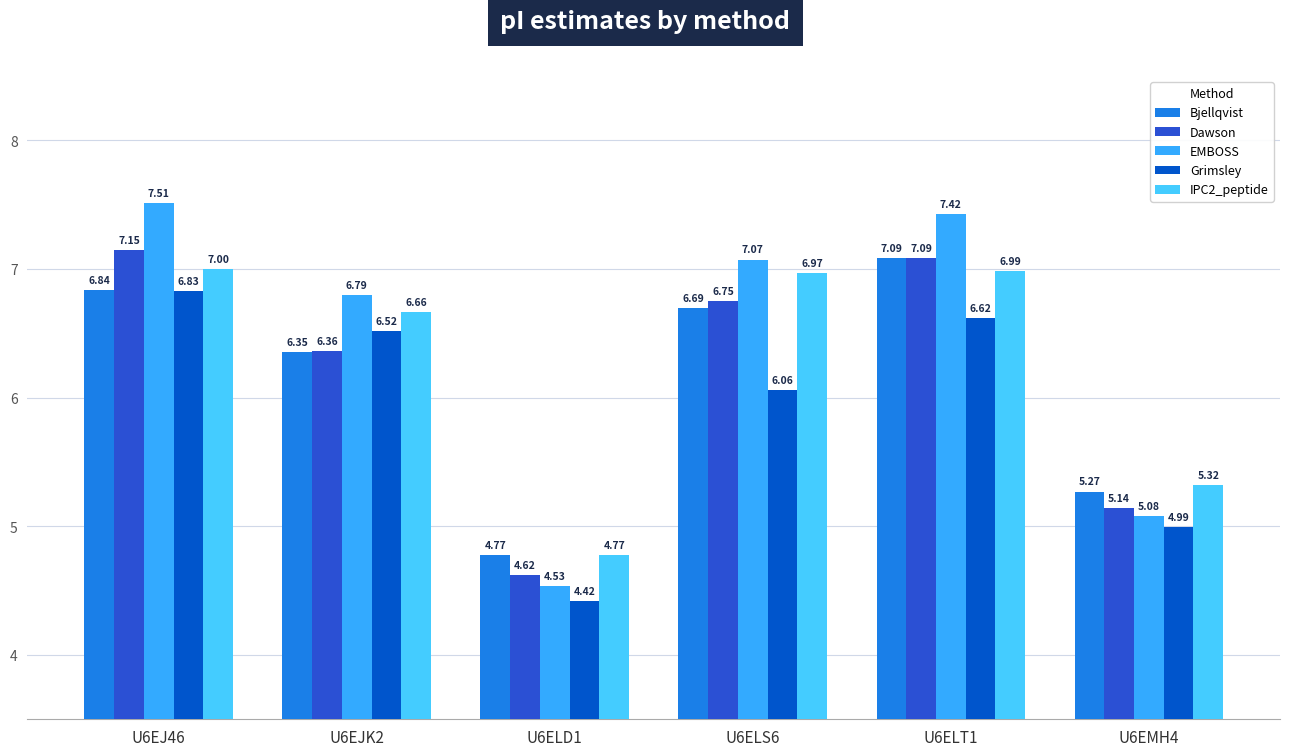

The value of EMBOSS at U6EJK2 is 2.9. True or false?

False